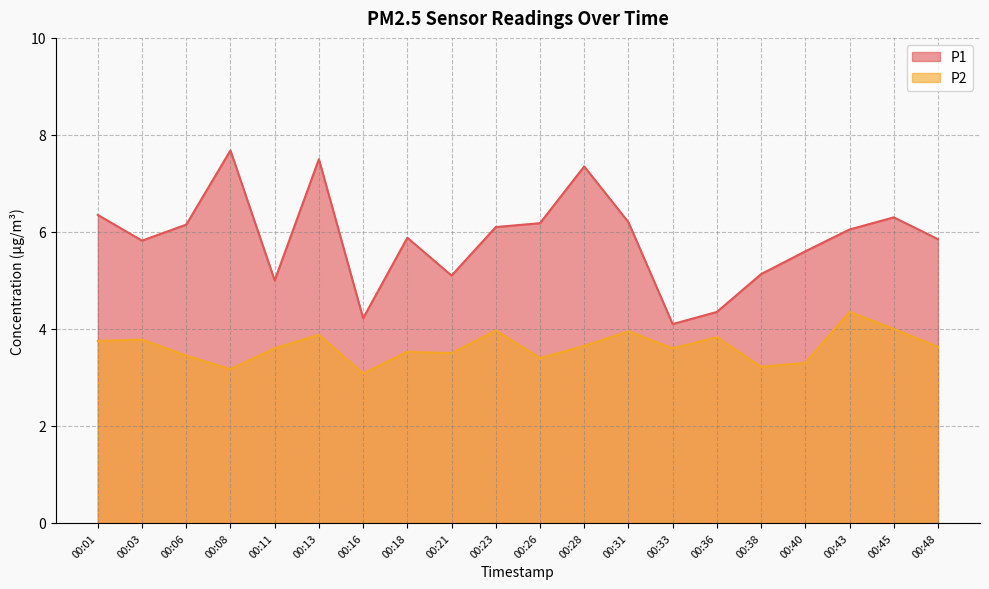

Reading right to left, what are all the values shown in this chart?

P1: 5.8	6.3	6.0	5.6	5.1	4.3	4.1	6.2	7.3	6.2	6.1	5.1	5.9	4.2	7.5	5.0	7.7	6.2	5.8	6.3
P2: 3.6	4.0	4.3	3.3	3.2	3.8	3.6	4.0	3.6	3.4	4.0	3.5	3.5	3.1	3.9	3.6	3.2	3.5	3.8	3.8